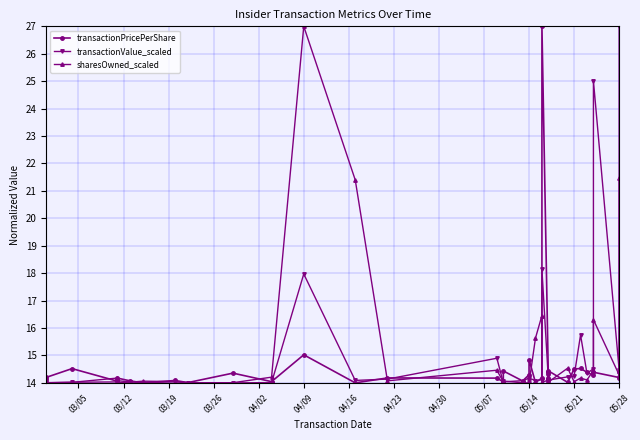

List the series in order of their peak value, lowest first.

transactionPricePerShare, transactionValue_scaled, sharesOwned_scaled